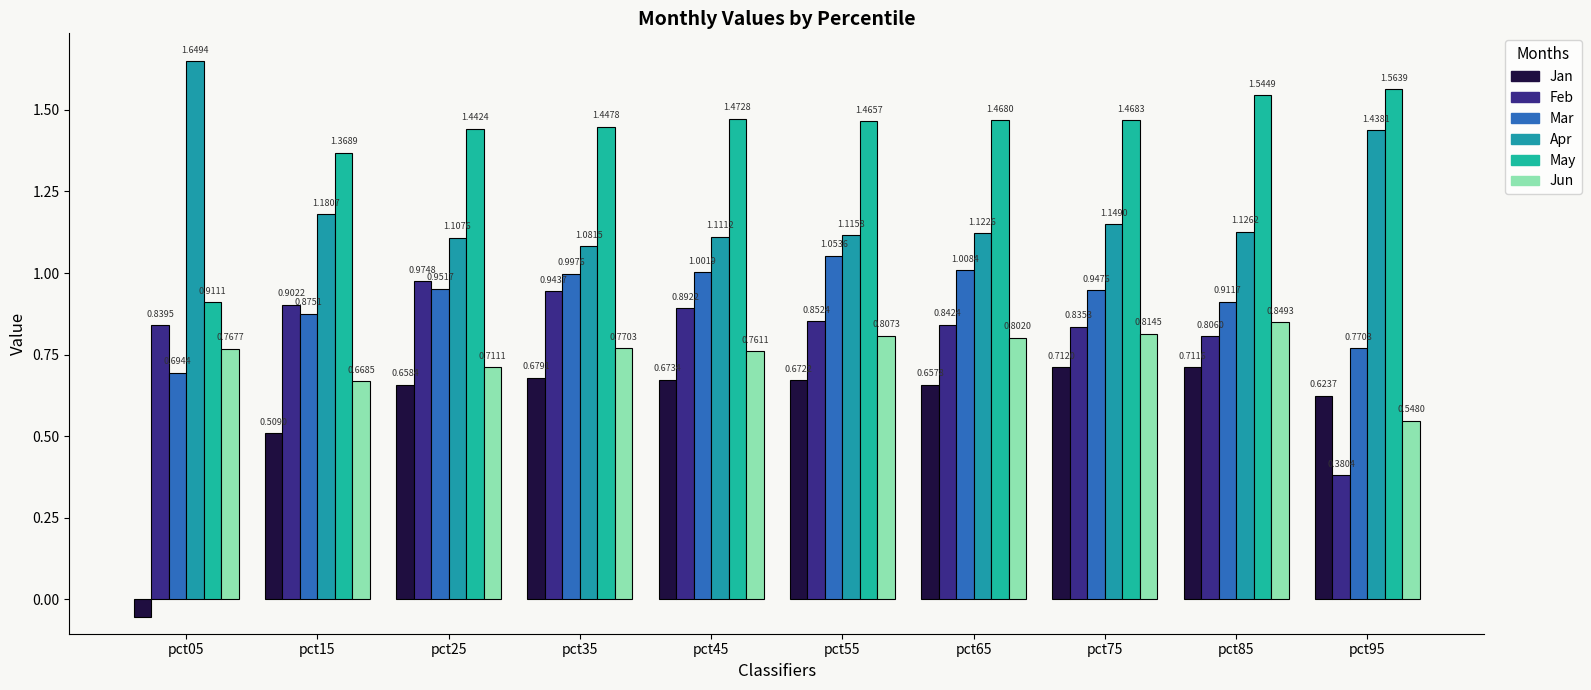

How many bars are there in each group?

6